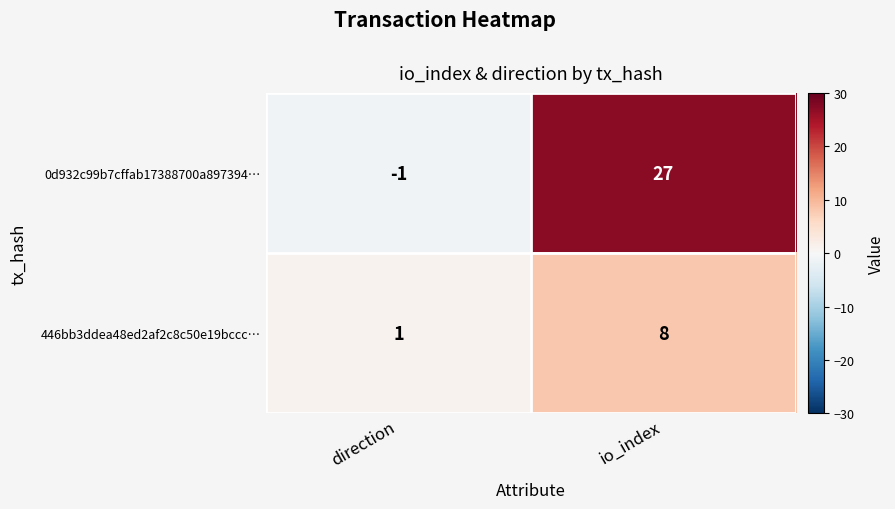

What is the approximate value of 446bb3ddea48ed2af2c8c50e19bccc… at io_index?

8